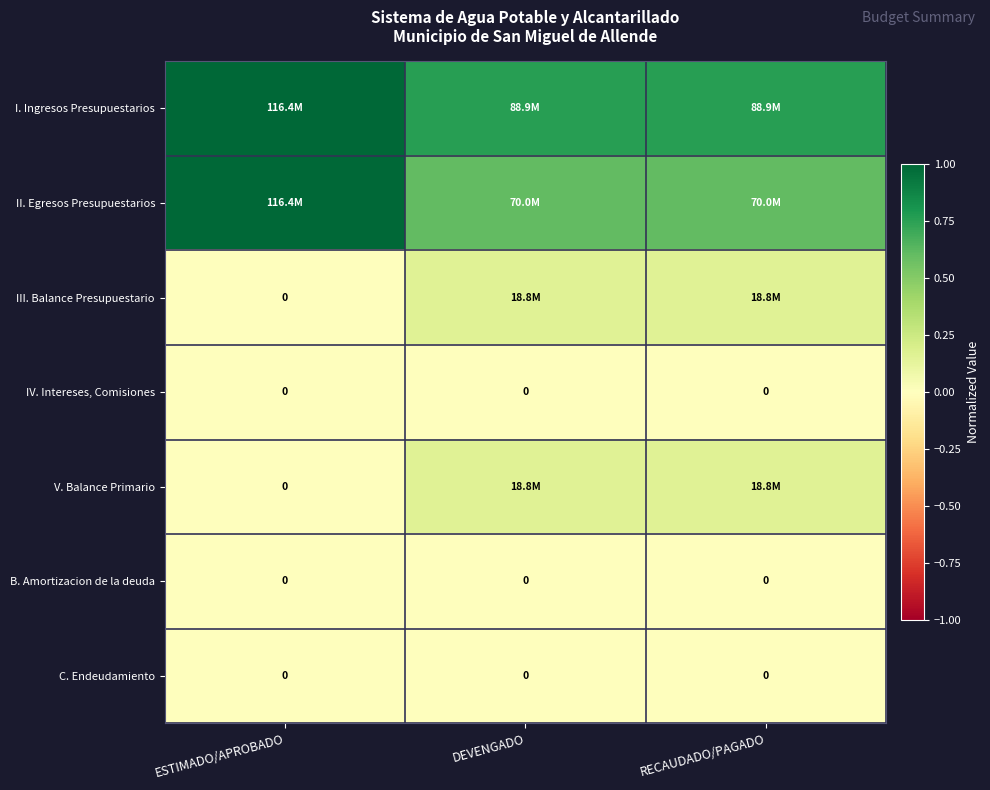

Between ESTIMADO/APROBADO and RECAUDADO/PAGADO, which series saw the biggest shift?

II. Egresos Presupuestarios